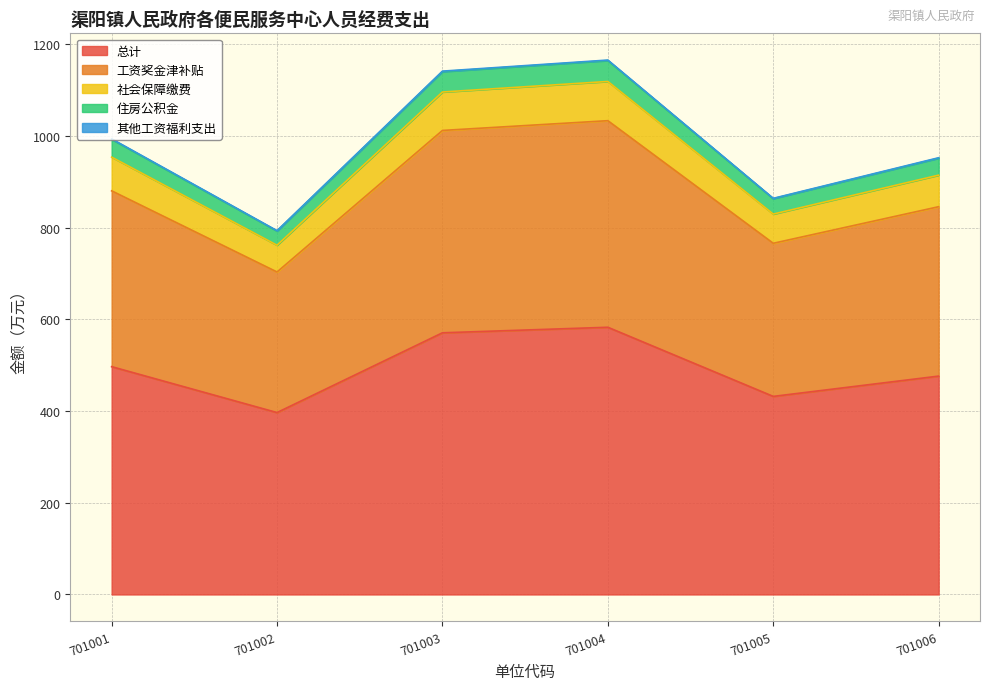

How many lines are shown in the chart?

5